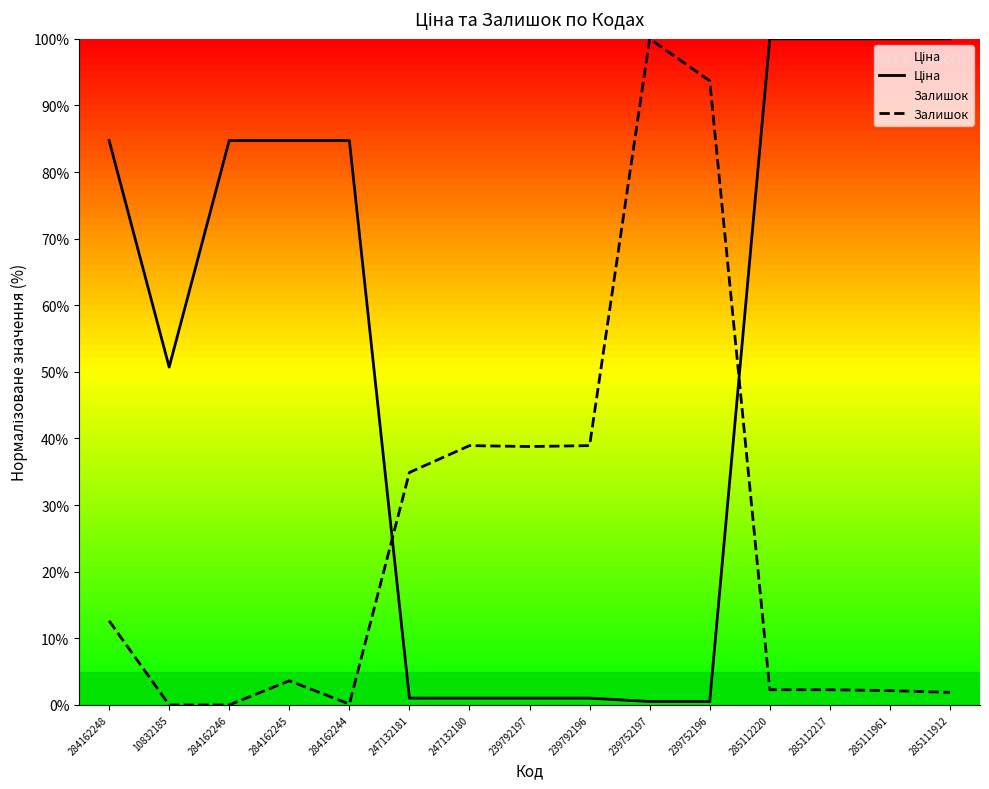

At which category is the sum across all series the highest?

285112220